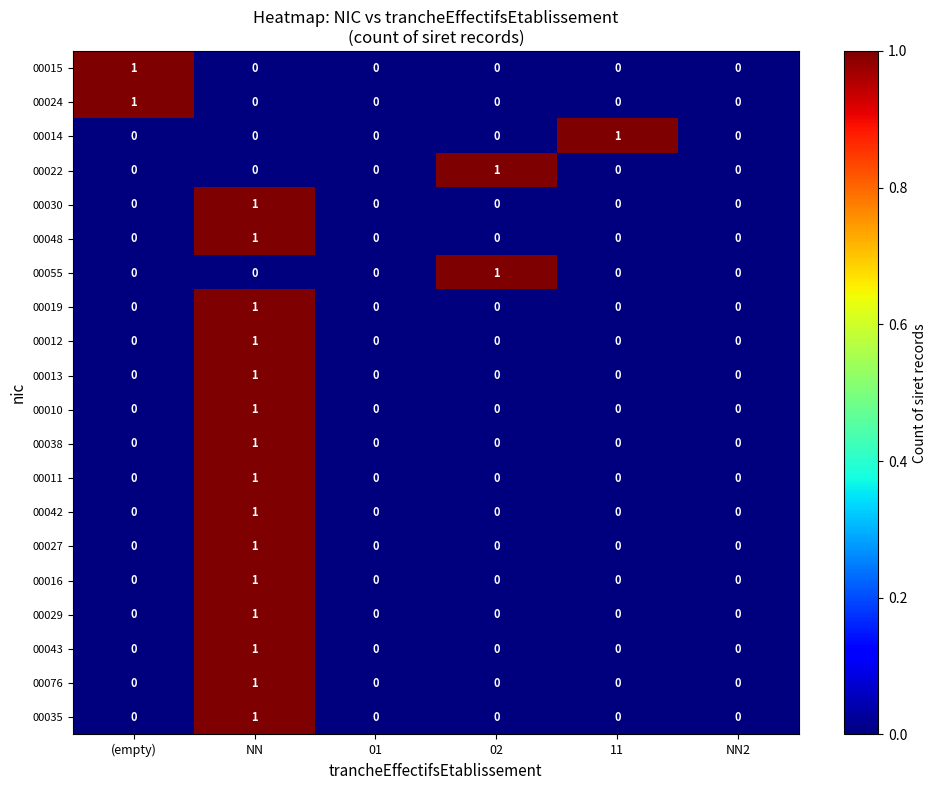

Which category has the highest value in the 00035 series?

NN